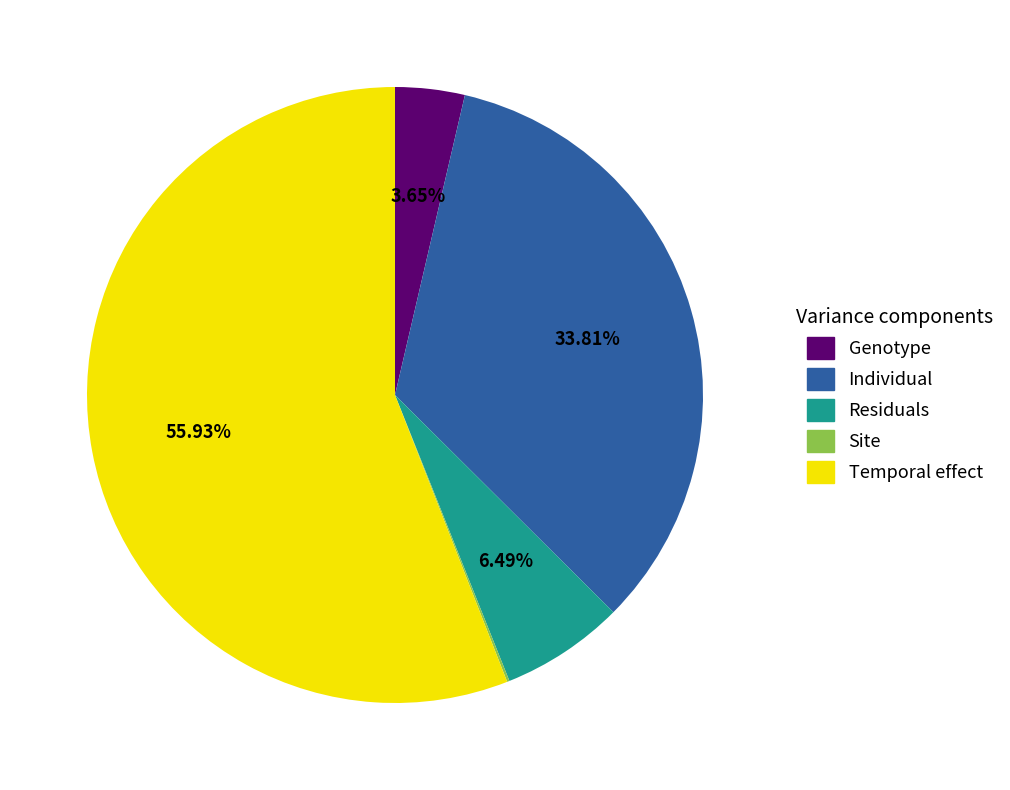

Combined, do Residuals and Individual account for over 50%?

No